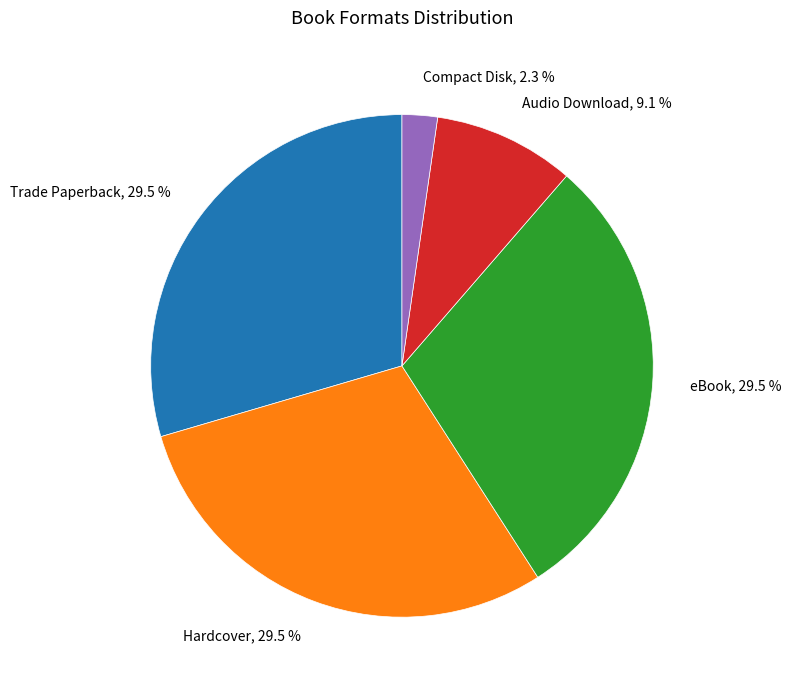

Do eBook and Audio Download together represent more than half of the pie?

No